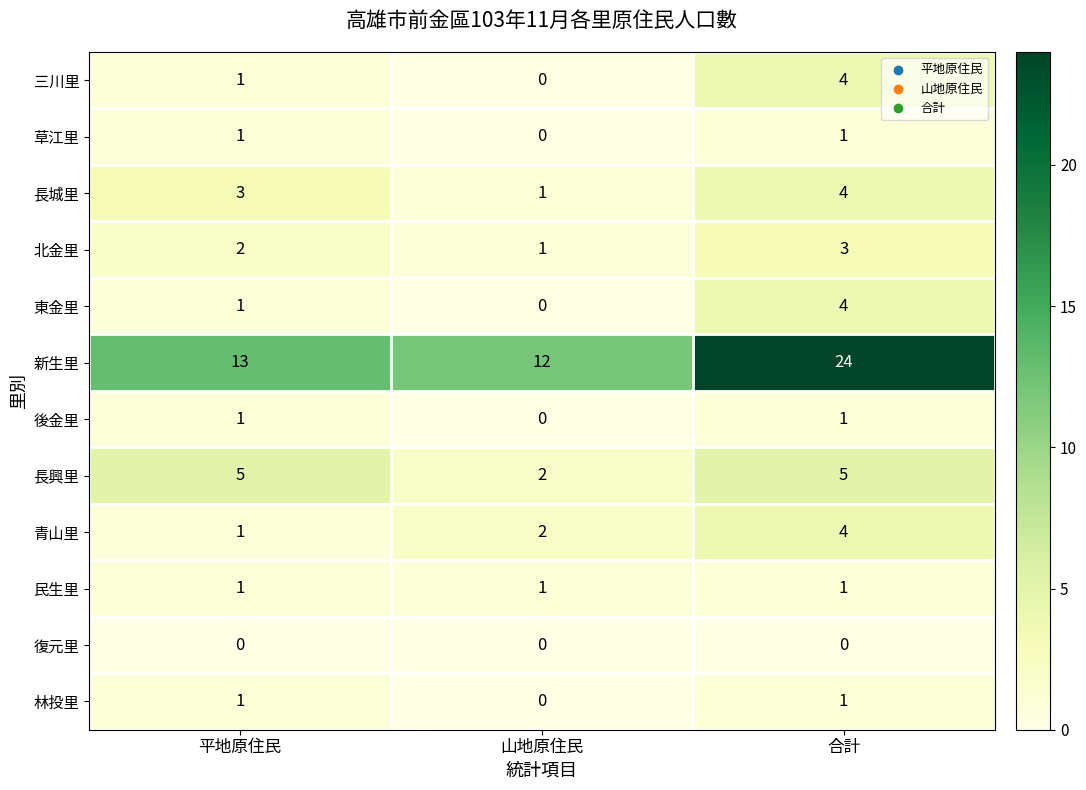

At which label does 青山里 reach its peak?

合計